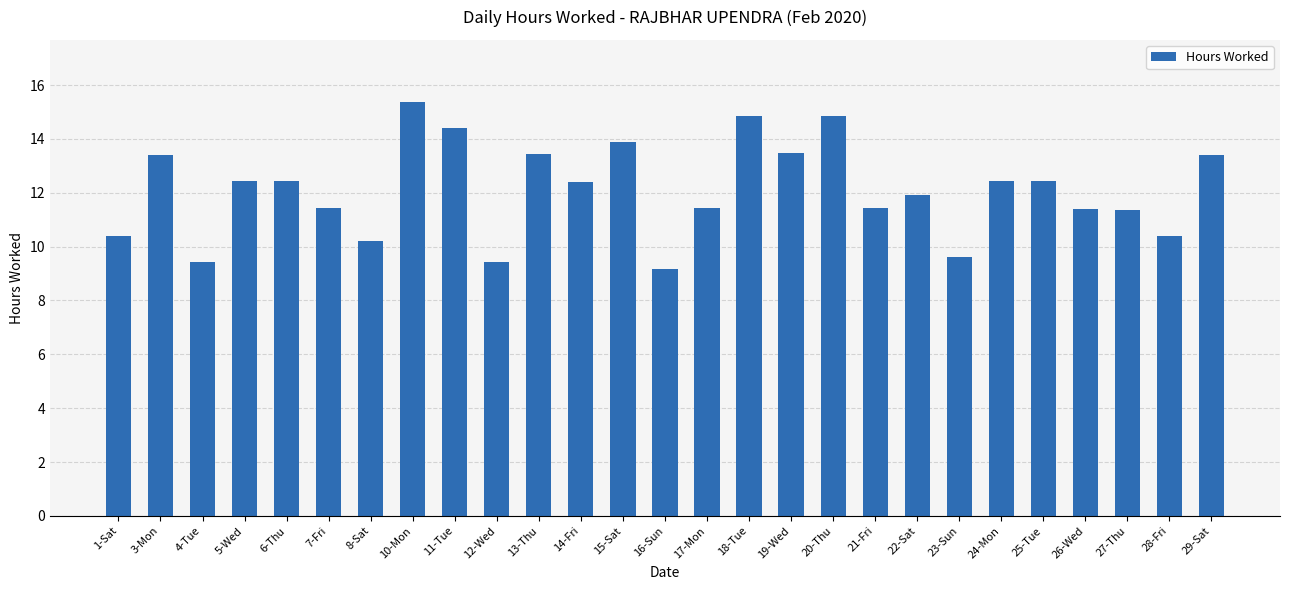

Which label corresponds to the smallest value in the chart?

16-Sun